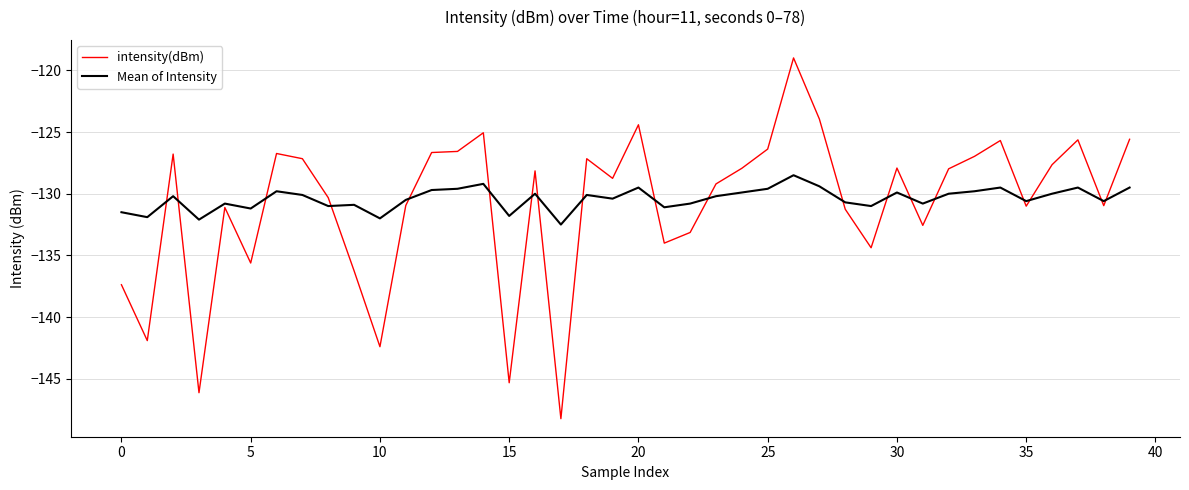

What is the difference between the second highest and second lowest values in the Mean of Intensity series?

2.9